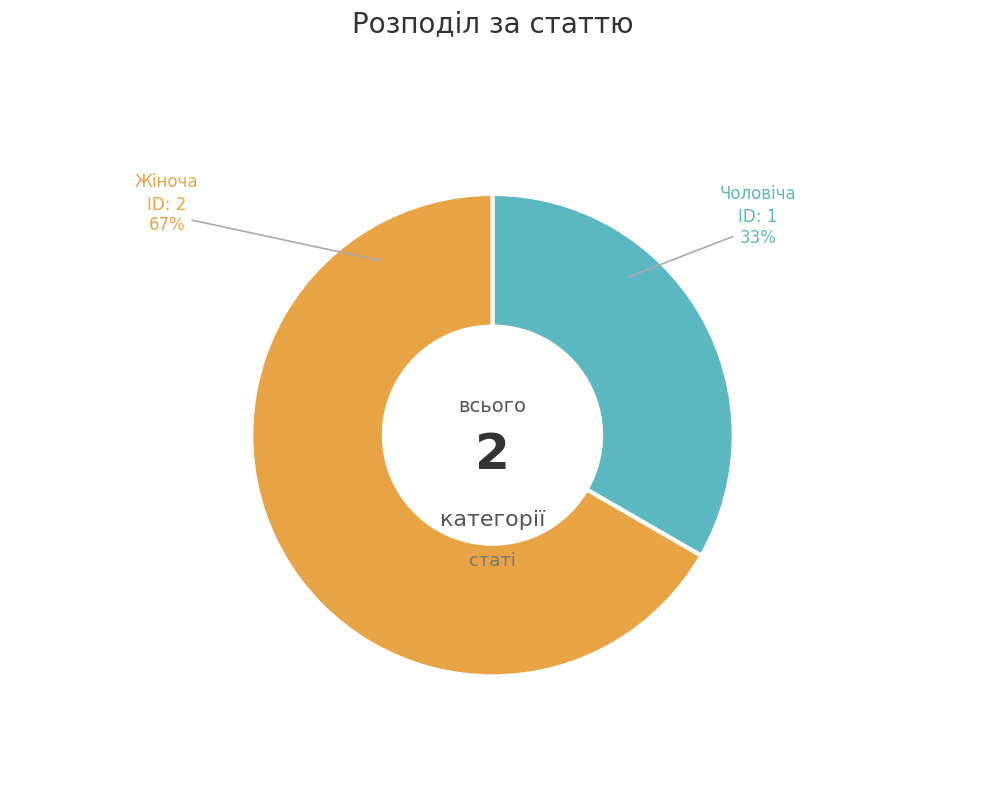

Does any single category account for the majority?

Yes